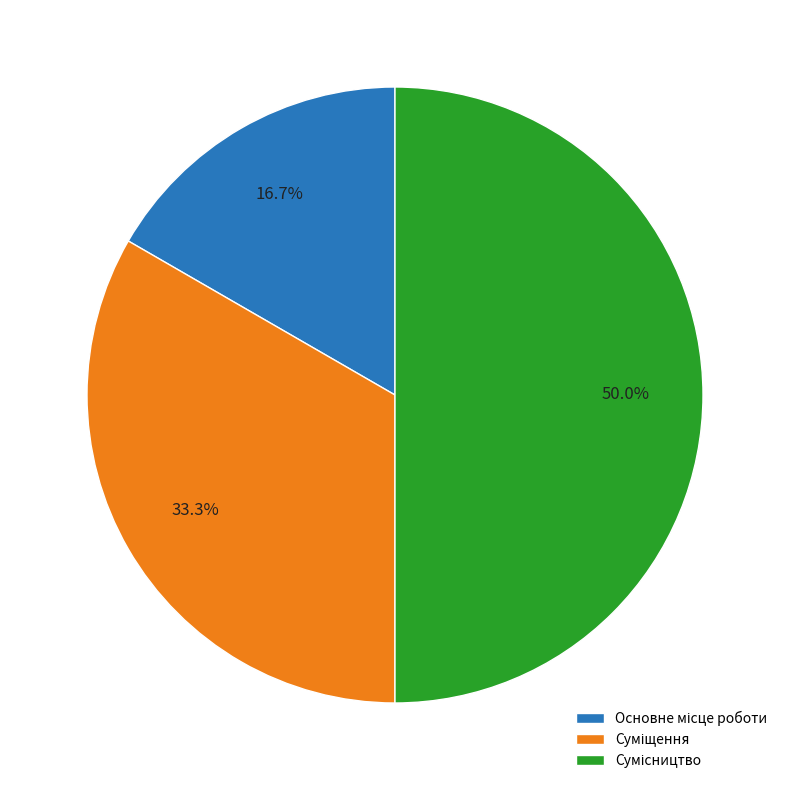

How many segments does this pie chart have?

3